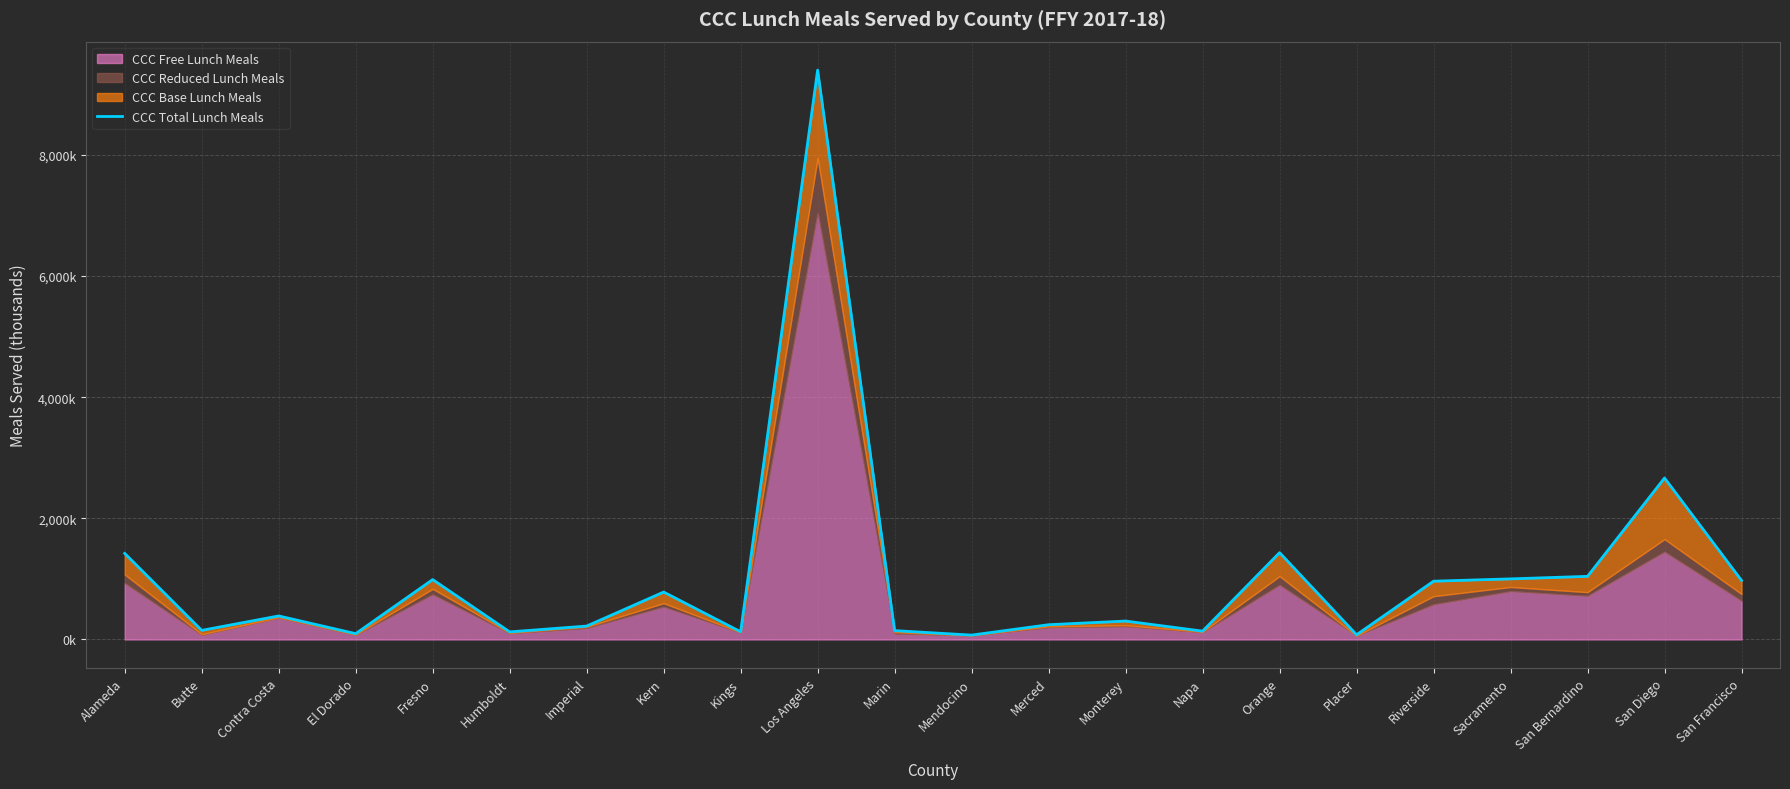

The chart shows a value of 121.8 at Placer. True or false?

False